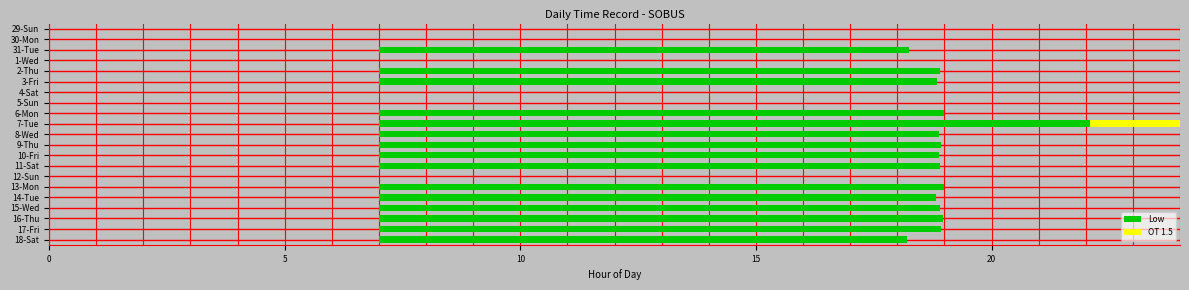

Reading left to right, what are all the values shown in this chart?

Low: 0.0	0.0	11.2	0.0	11.9	11.8	0.0	0.0	12.0	15.1	11.9	11.9	11.9	11.9	0.0	12.0	11.8	11.9	12.0	11.9	11.2
OT 1.5: 0.0	0.0	0.0	0.0	0.0	0.0	0.0	0.0	0.0	3.1	0.0	0.0	0.0	0.0	0.0	0.0	0.0	0.0	0.0	0.0	0.0